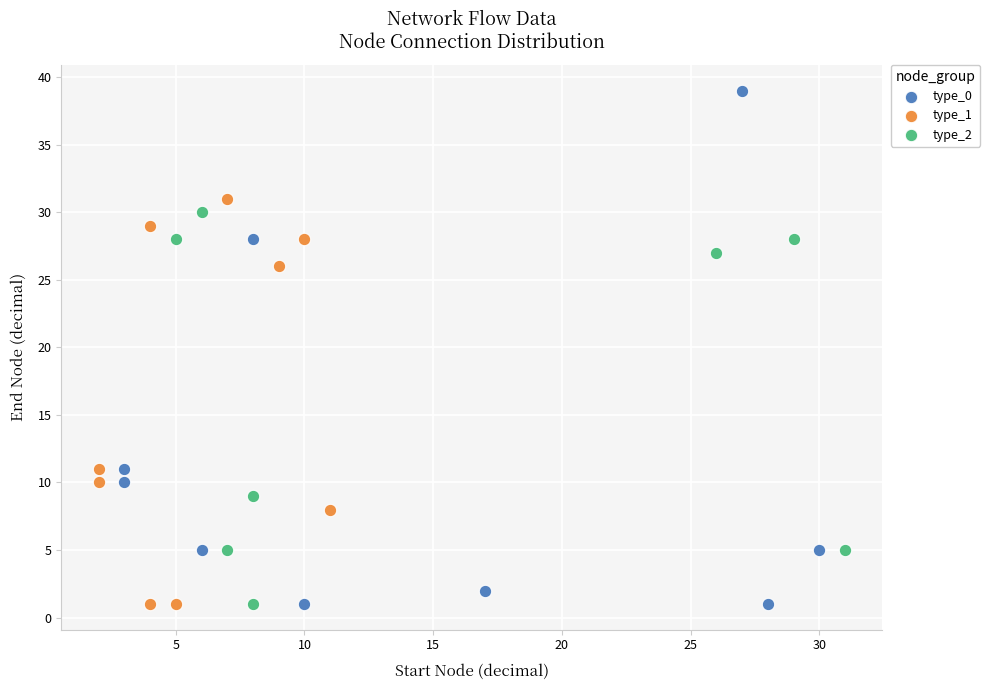

Which series has the widest spread of Y values?

type_0